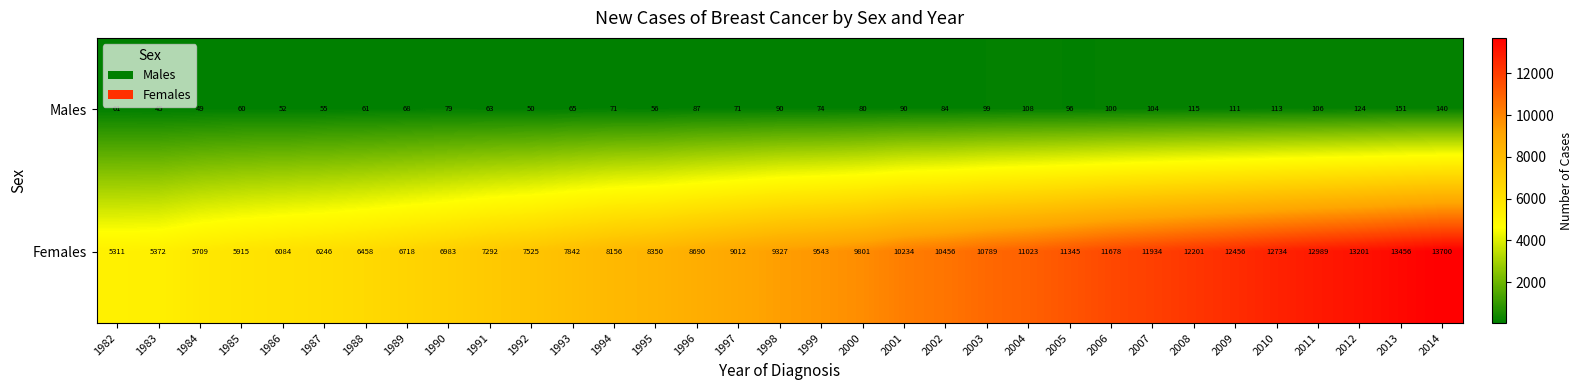

Where is Females nearest to the value 9505?

1999